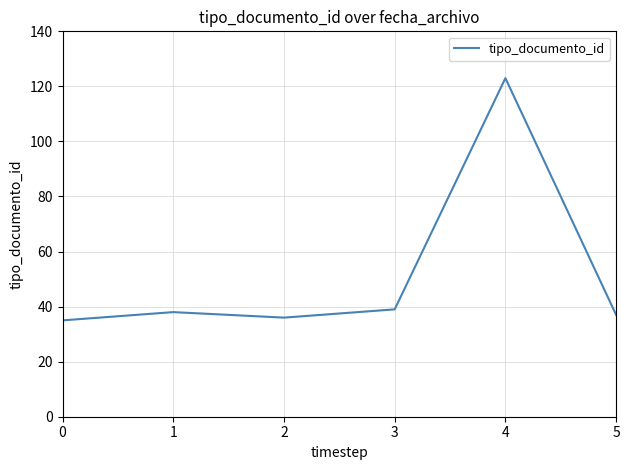

What is the approximate value at 1, to the nearest 10?

40